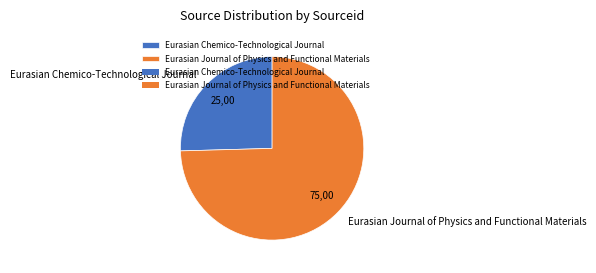

The Eurasian Chemico-Technological Journal slice represents 25% of the pie. True or false?

True